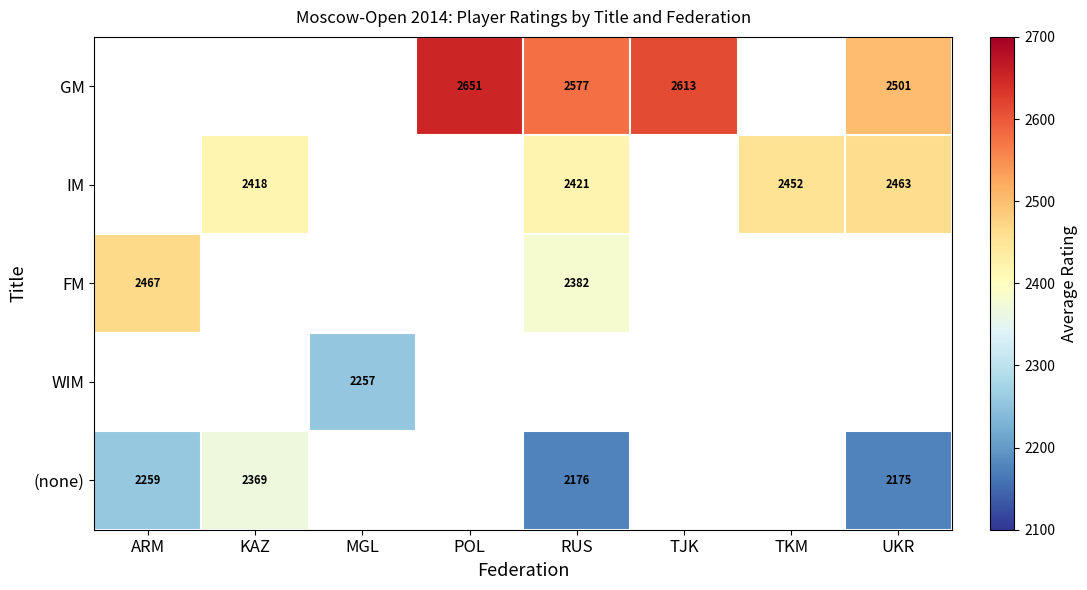

Is it true that FM equals 1275 at RUS?

False